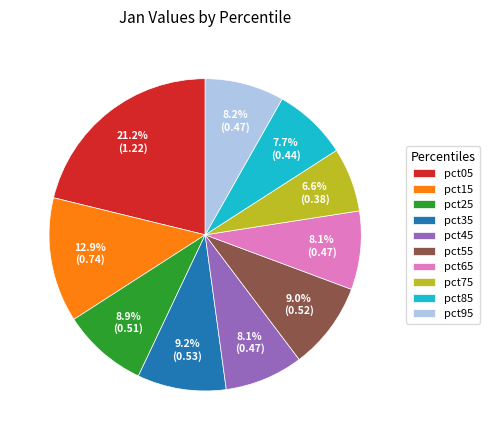

Combined, do pct35 and pct25 account for over 50%?

No